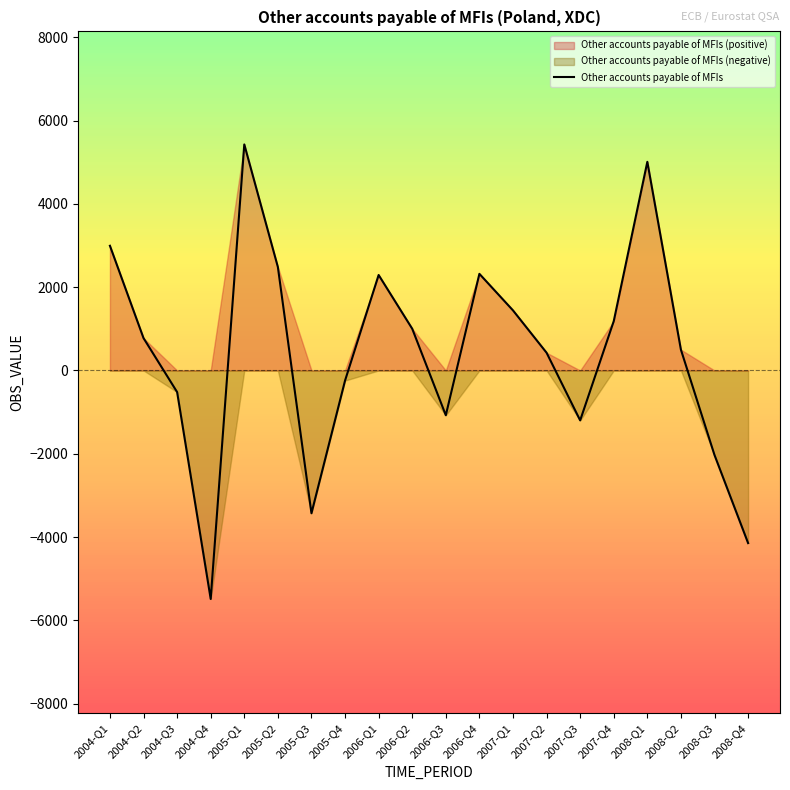

How many points are higher than both their immediate neighbors (excluding endpoints)?

4